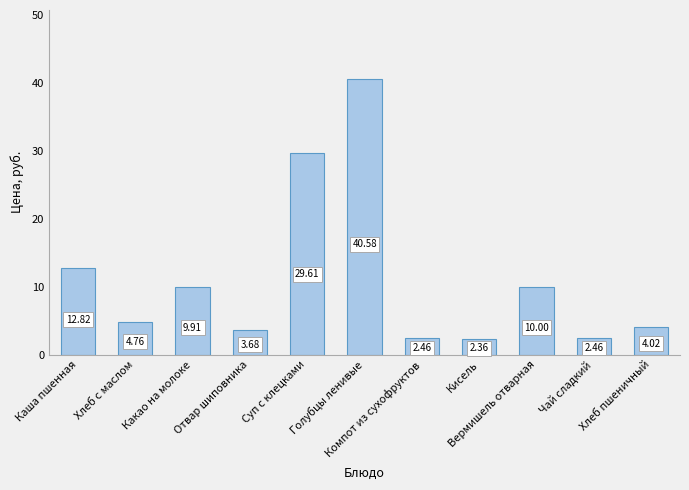

Which label corresponds to the smallest value in the chart?

Кисель